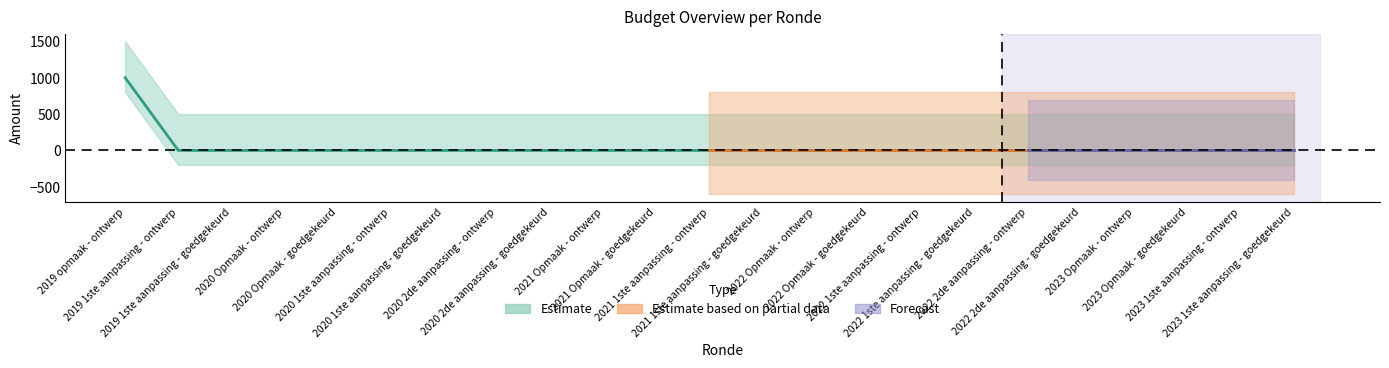

The chart shows a value of 0 at 2020 2de aanpassing - goedgekeurd. True or false?

True